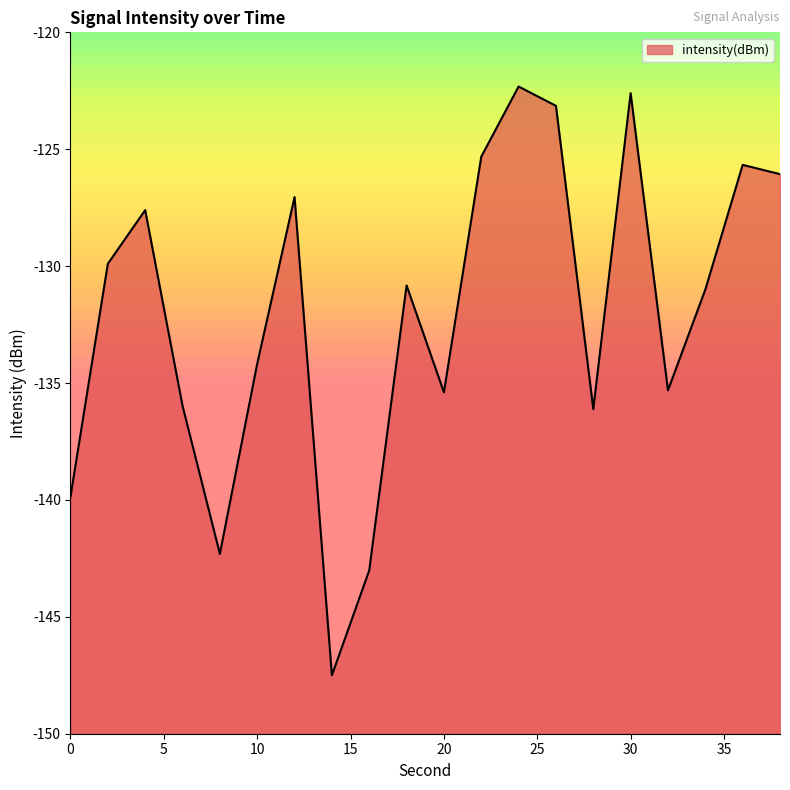

Reading right to left, extract all data points from this chart.

38=-126.1	36=-125.7	34=-131.0	32=-135.3	30=-122.6	28=-136.1	26=-123.1	24=-122.3	22=-125.3	20=-135.4	18=-130.8	16=-143.0	14=-147.5	12=-127.0	10=-134.2	8=-142.3	6=-136.0	4=-127.6	2=-129.9	0=-139.9